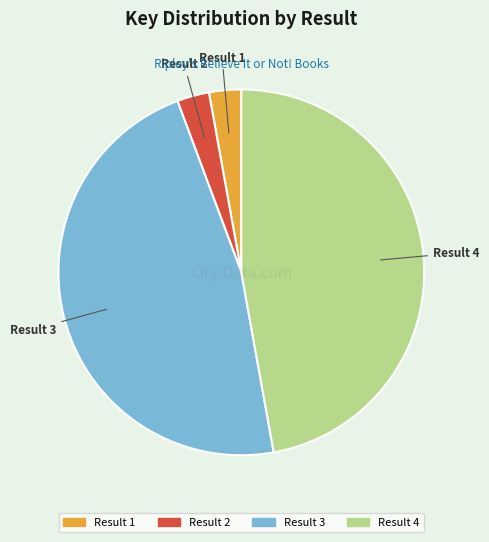

Does any single category account for the majority?

No